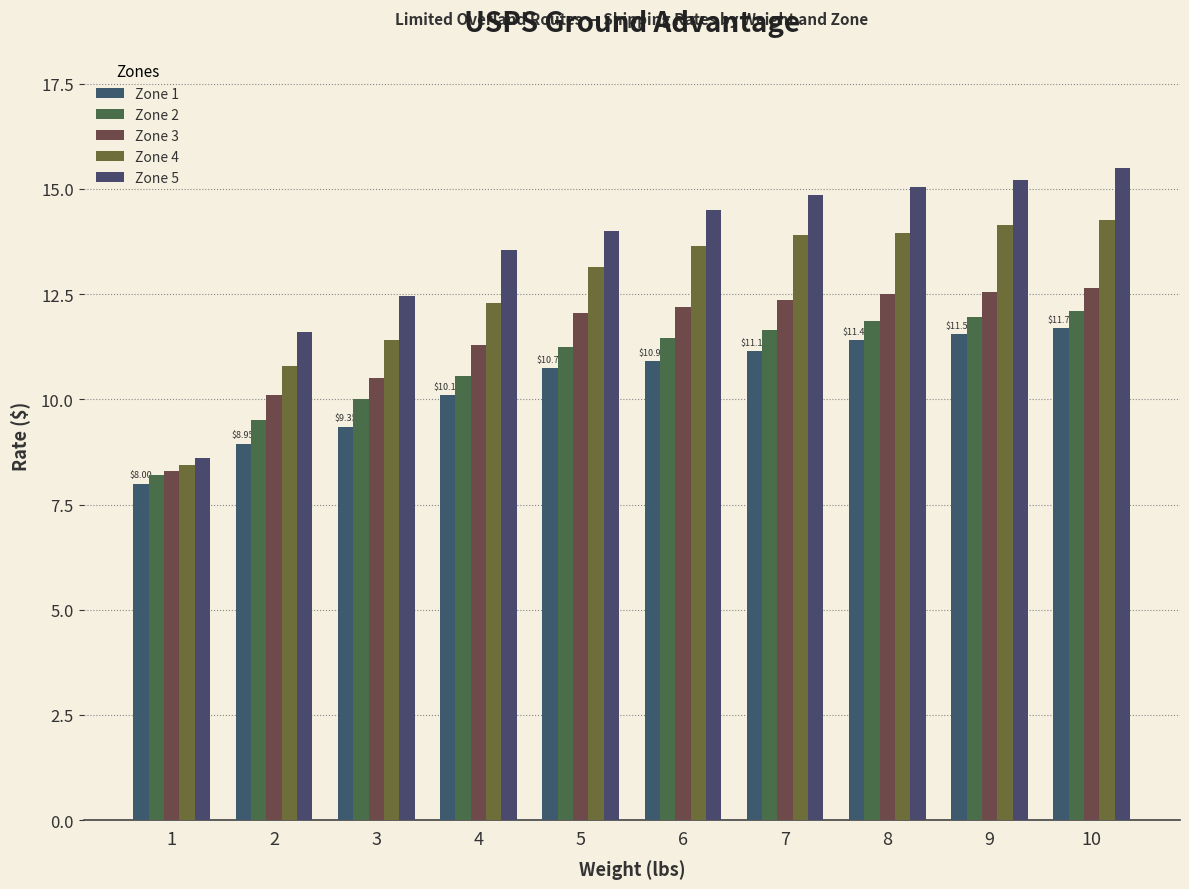

What is the maximum value for Zone 4?

14.2